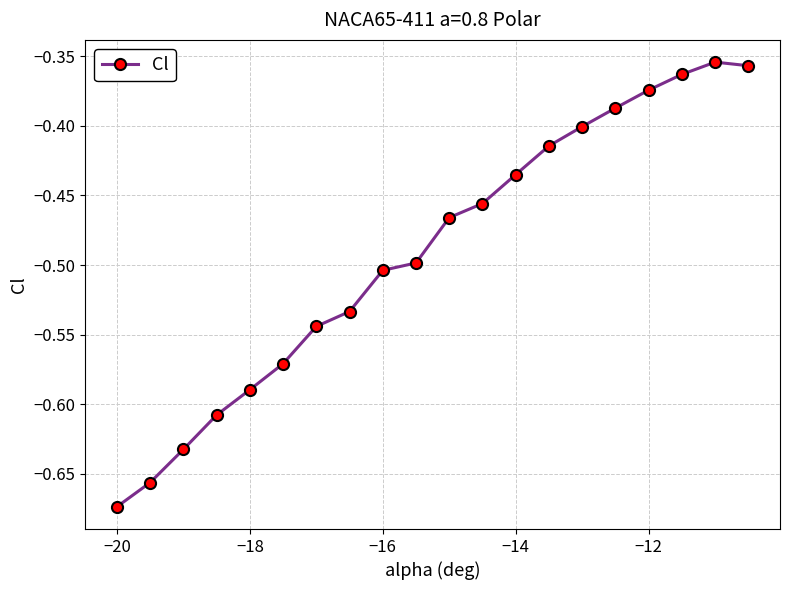

True or false: the data has more than 2 interior local peaks.

False